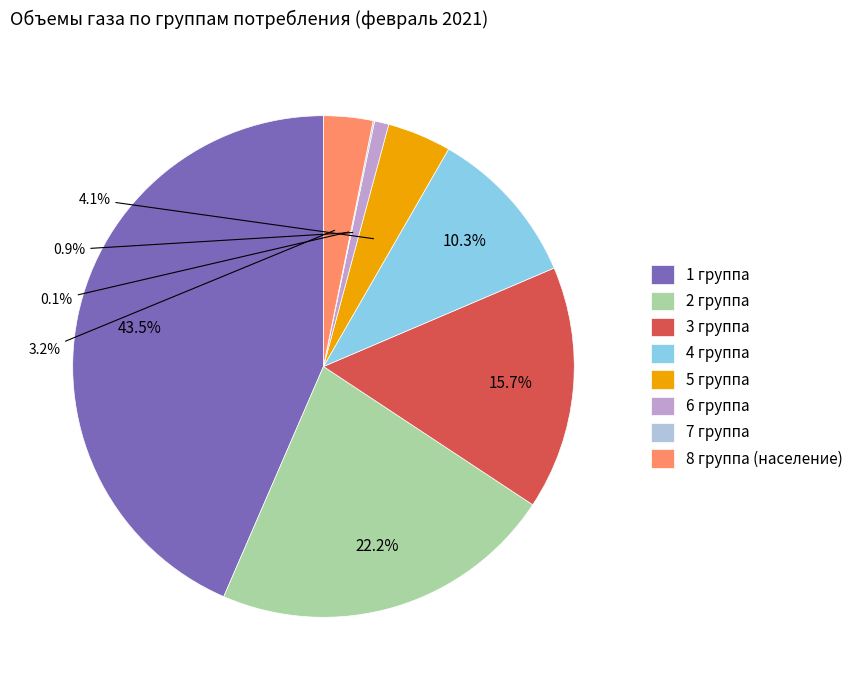

True or false: 6 группа accounts for 1% of the total.

True